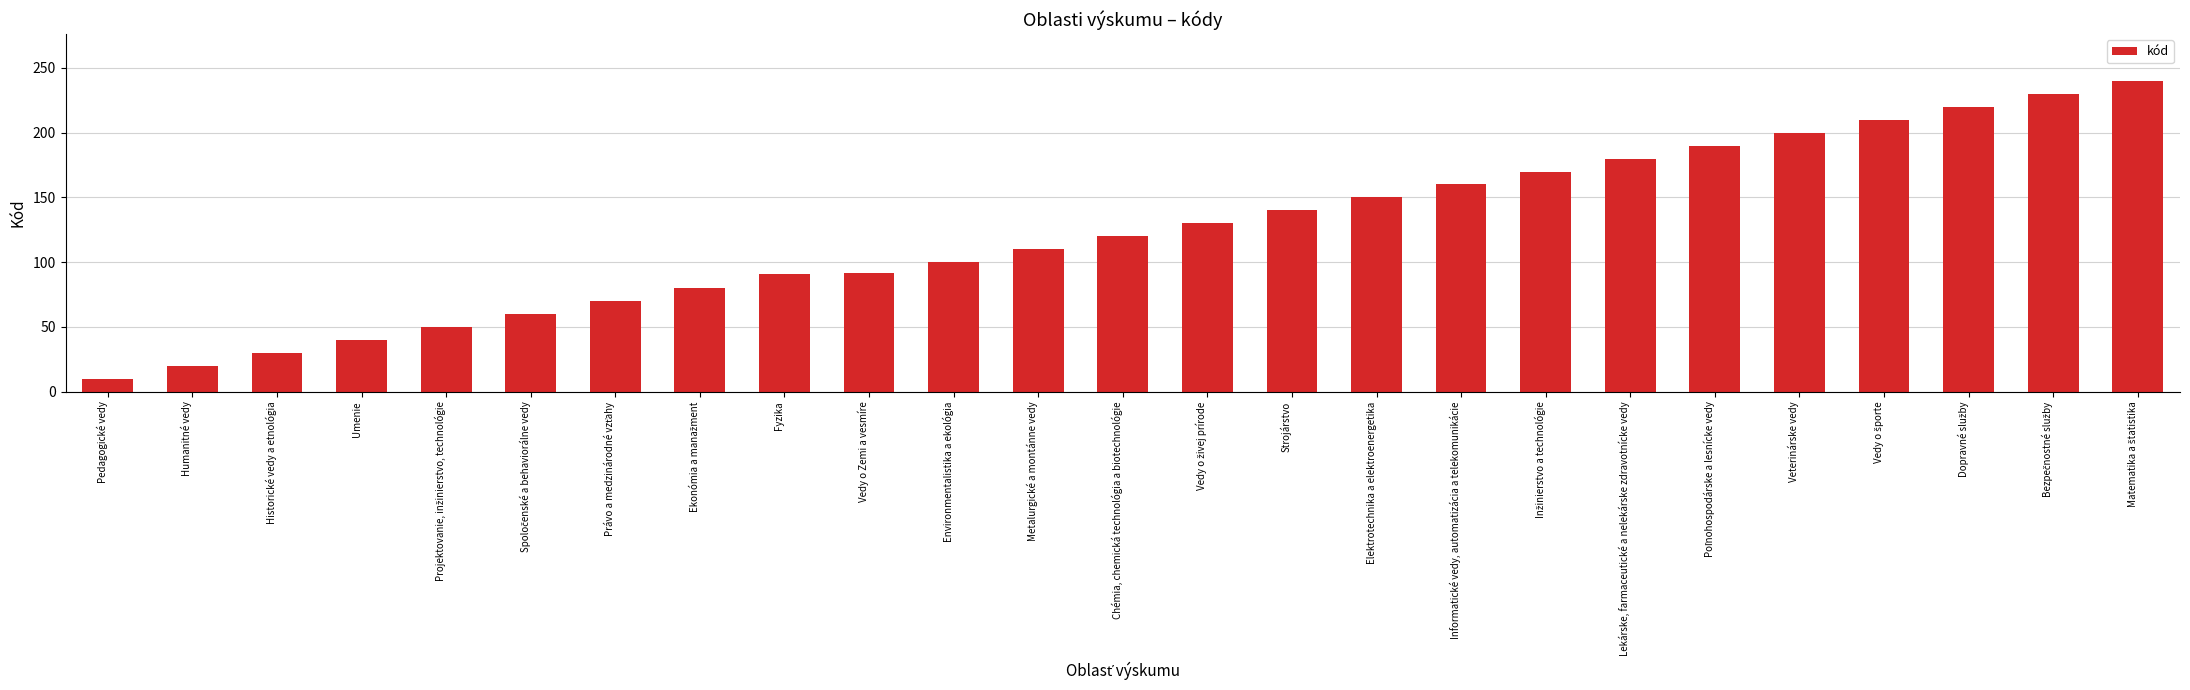

Is it true that the value at Fyzika is 29?

False